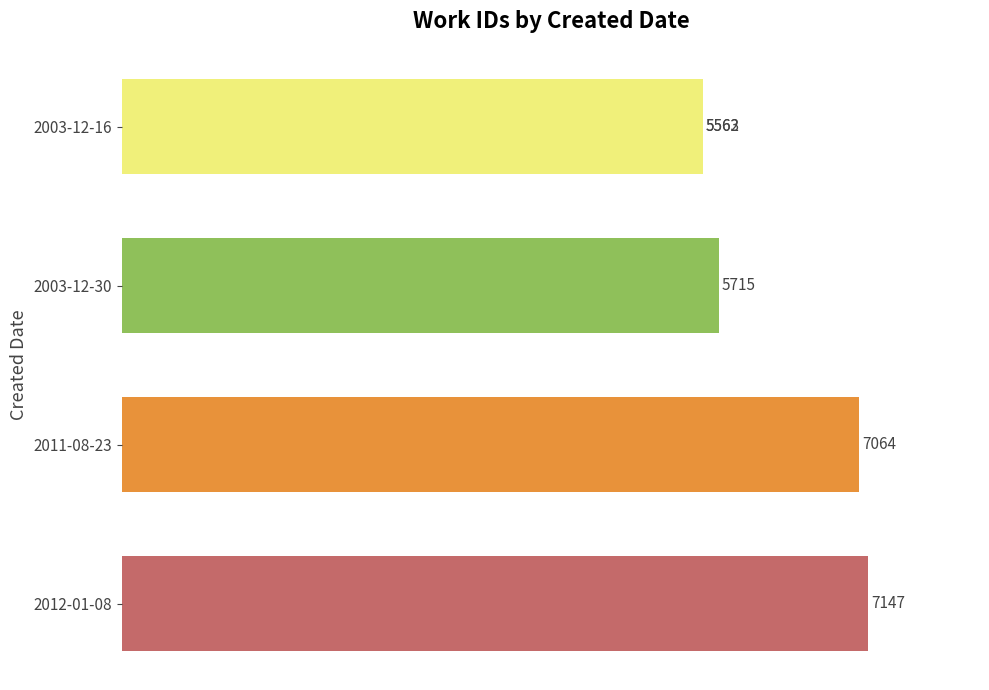

Reading left to right, transcribe all the data shown in this chart.

5562	5563	5715	7064	7147